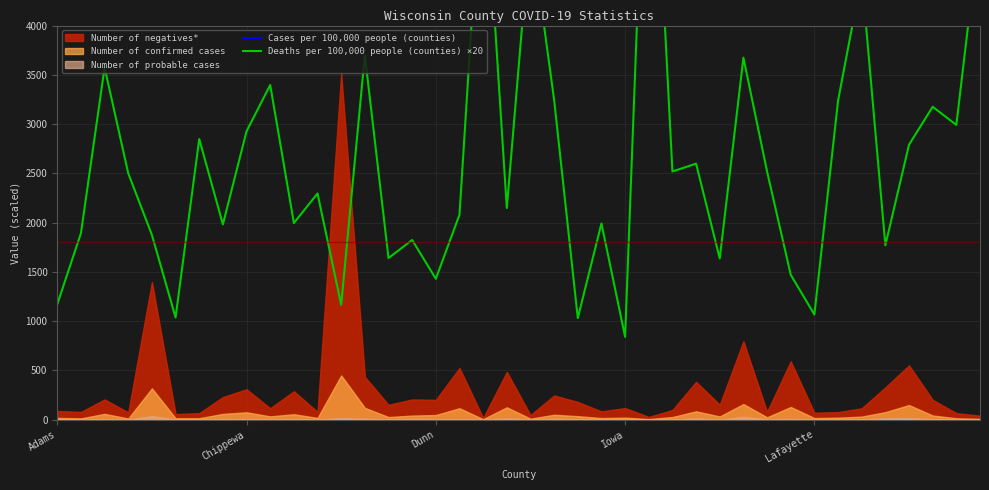

At which category does Cases per 100,000 people (counties) reach its first local peak?

Dunn